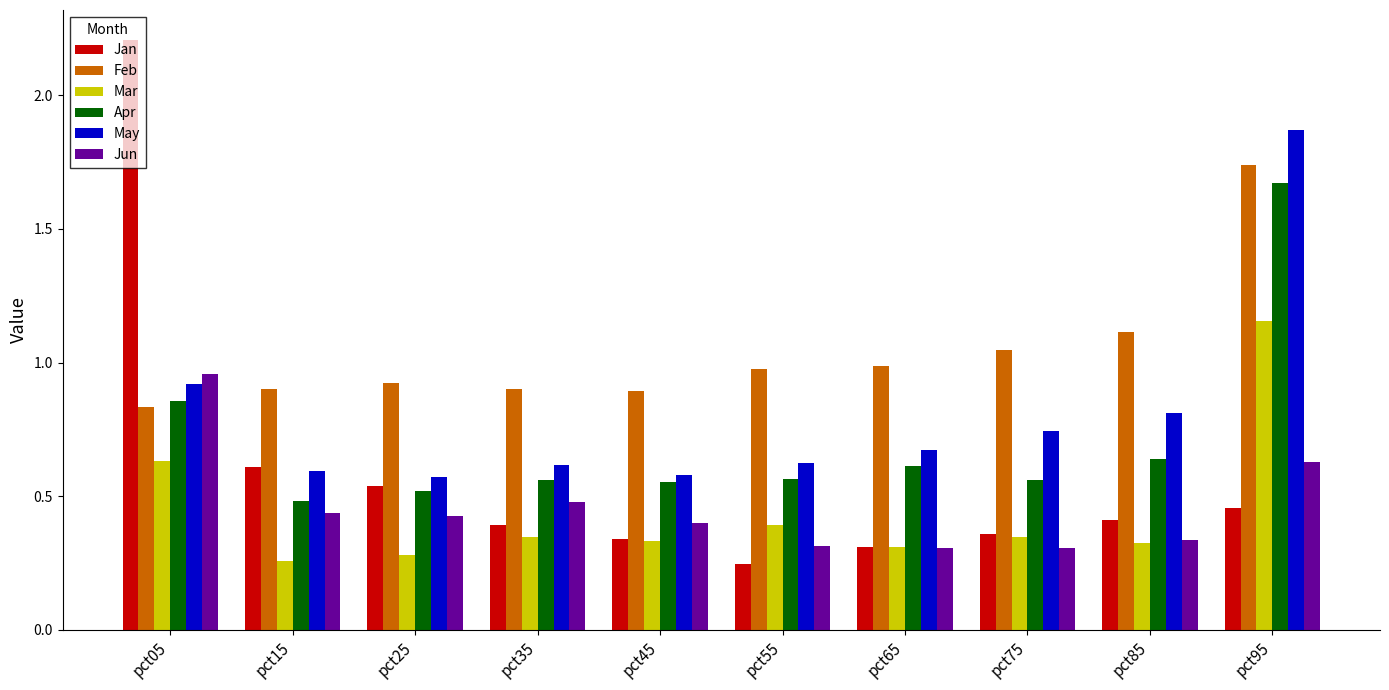

At which category is the sum across all series the highest?

pct95